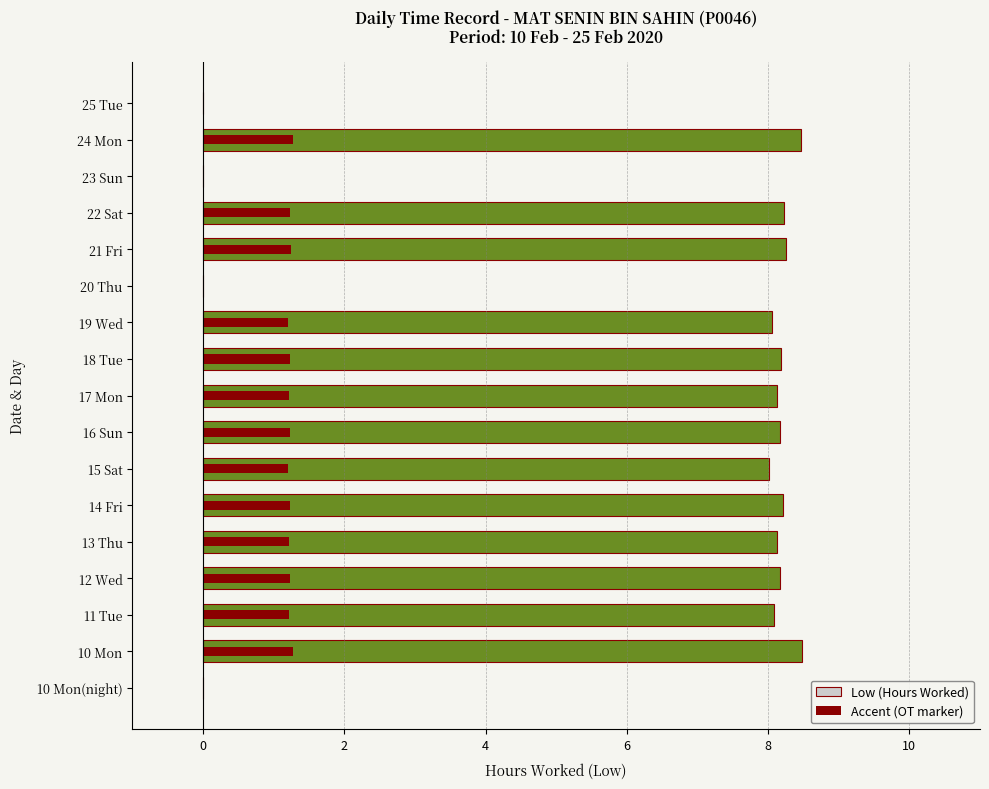

How many data points in Low (Hours Worked) are less than 8?

4